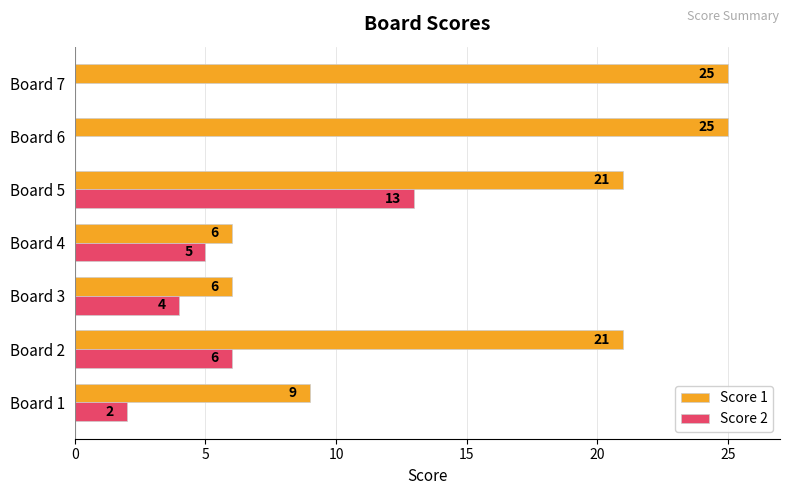

What is the sum of the Score 1 values at Board 5 and Board 4?

27